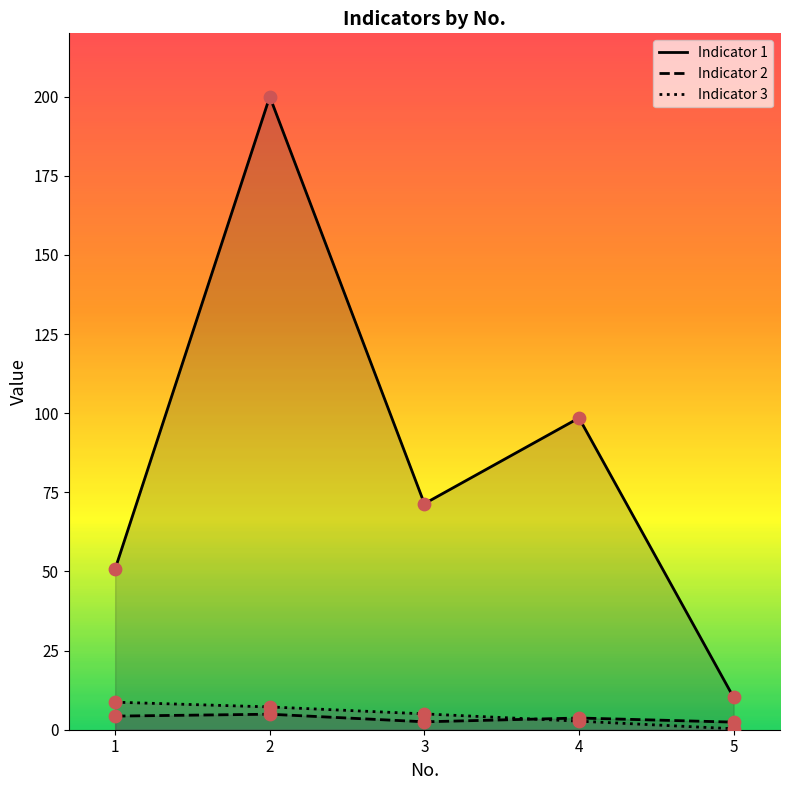

Which series has the largest Y range (max minus min)?

Indicator 1